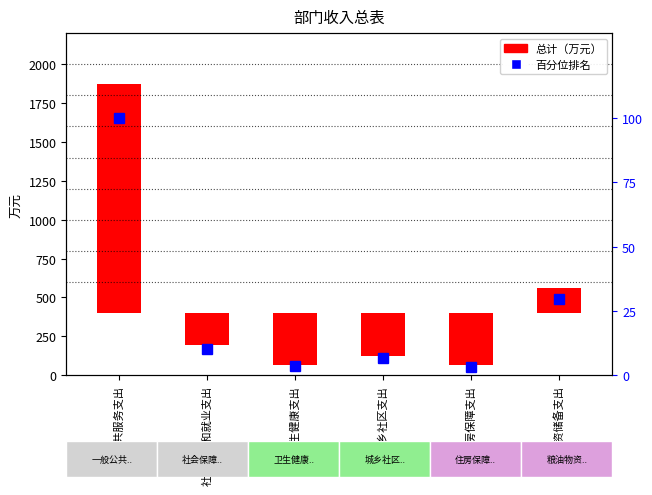

At which category is the sum across all series the highest?

一般公共服务支出